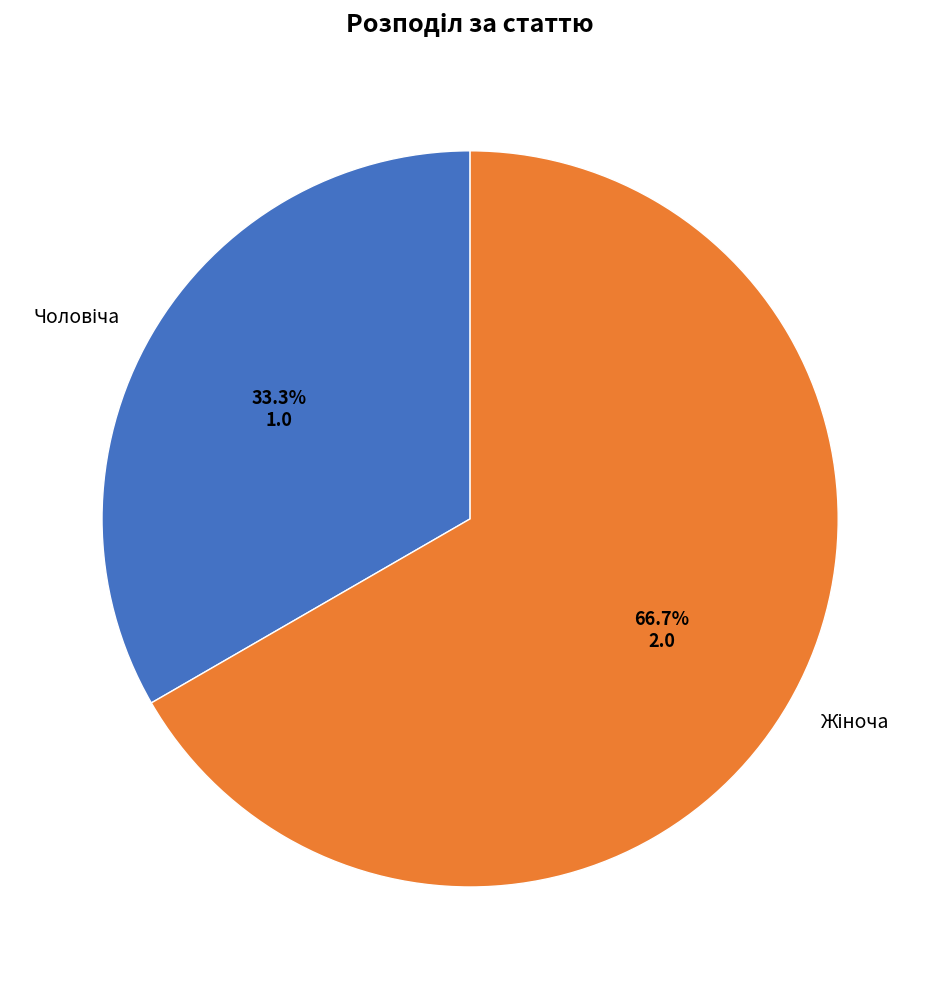

Does any single category account for the majority?

Yes